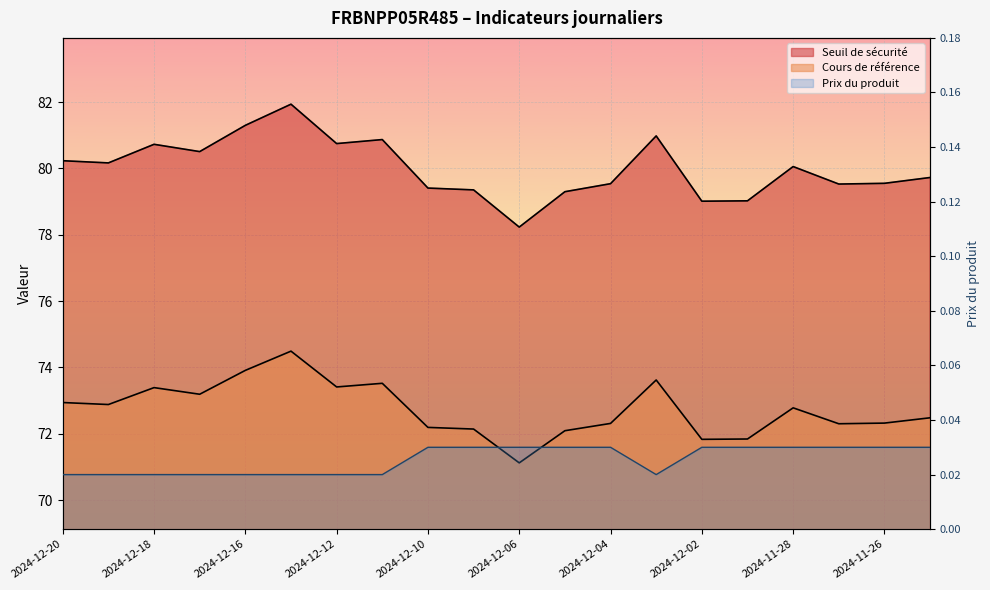

Rank the series at 2024-12-05 from lowest to highest value.

Prix du produit, Cours de référence, Seuil de sécurité